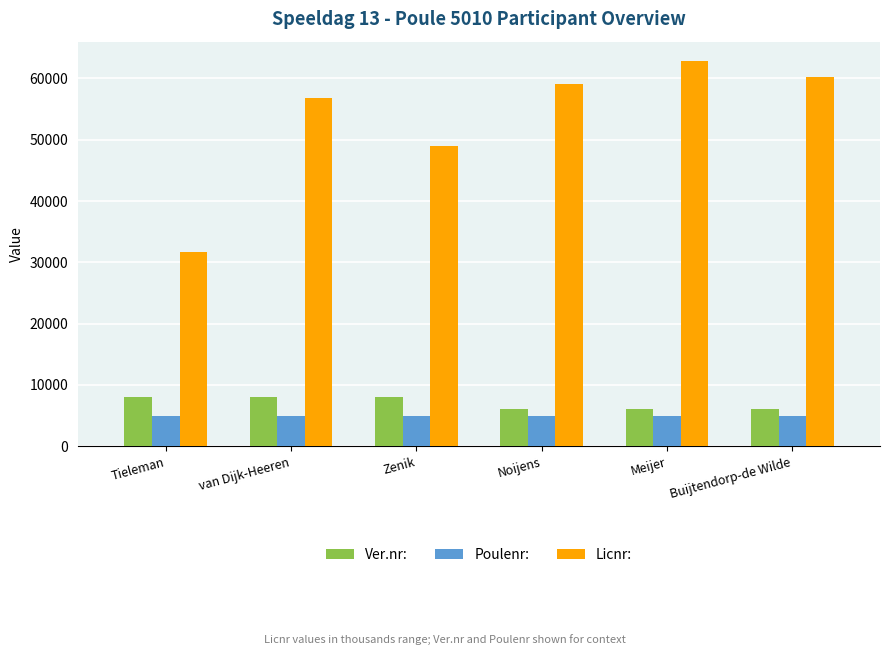

Where is Licnr: nearest to the value 47267?

Zenik